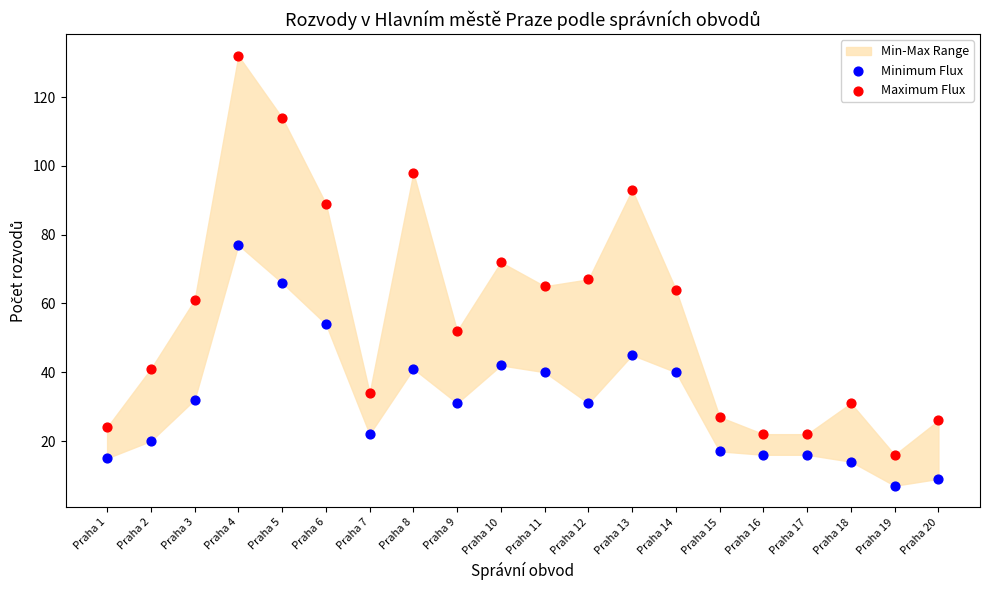

Which series contains the highest Y value?

Maximum Flux